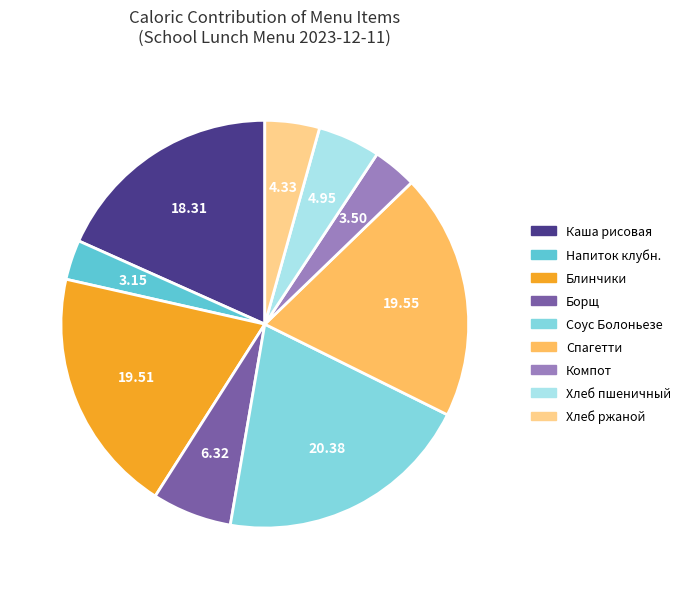

Does any single category account for the majority?

No